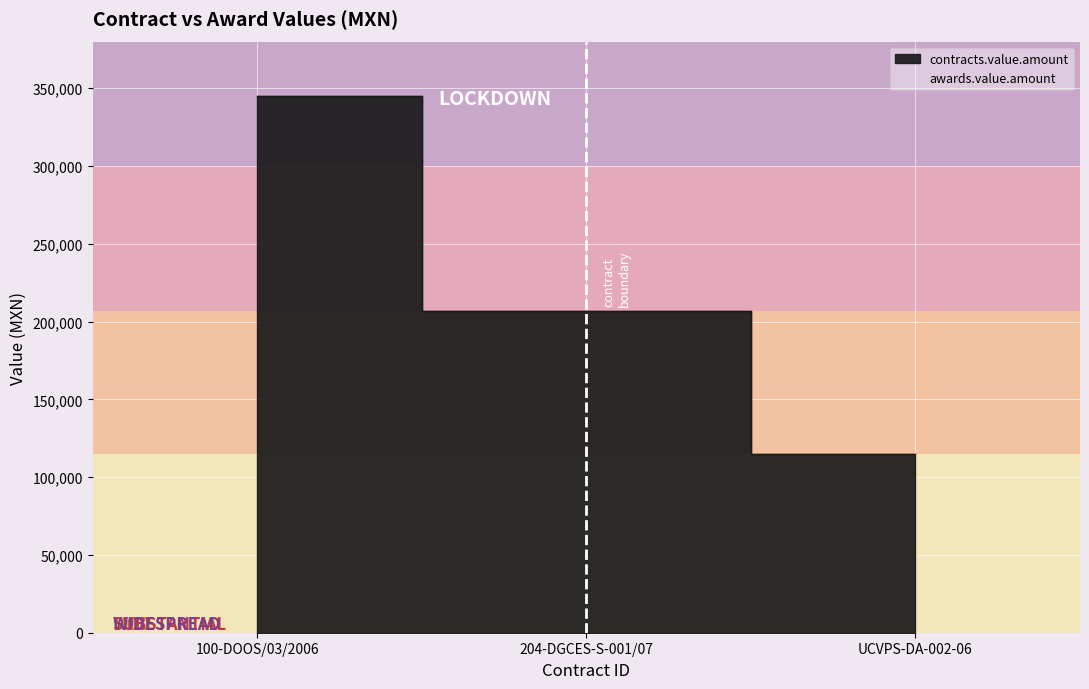

How many values are below 207000?

1